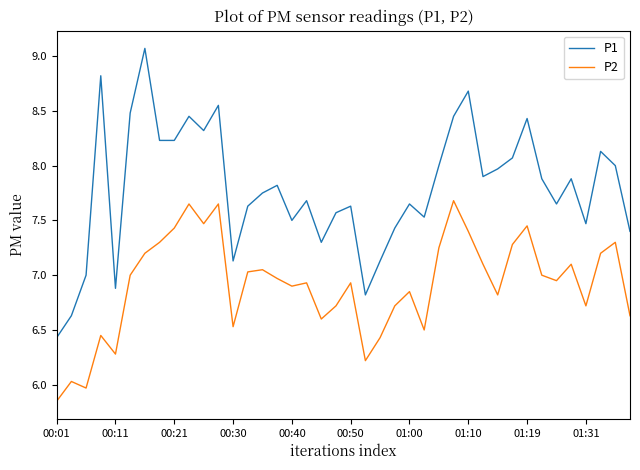

How many values in the P2 series are below 6?

2